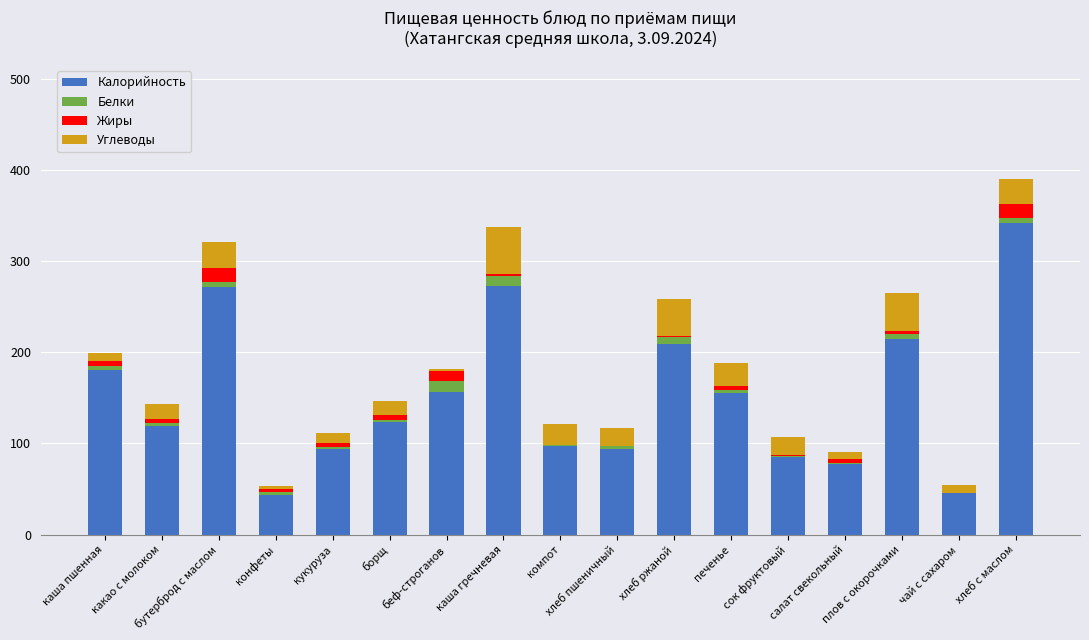

What is the maximum value for Калорийность?

342.0